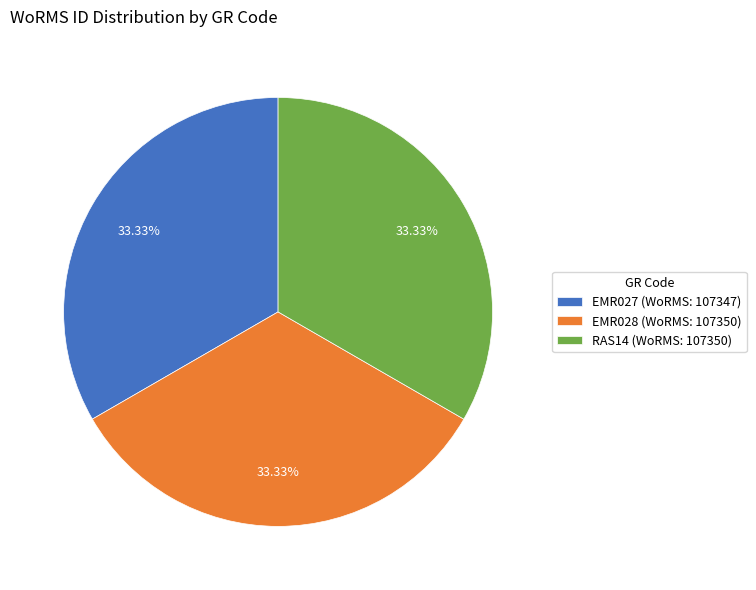

The EMR027 slice represents 24% of the pie. True or false?

False